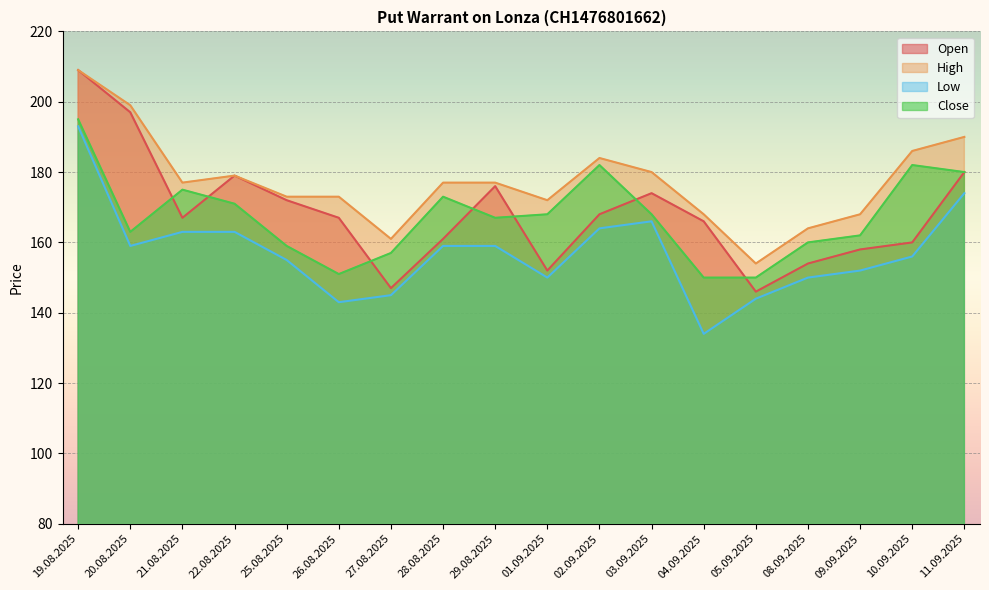

What is the total value across all series at 09.09.2025?

640